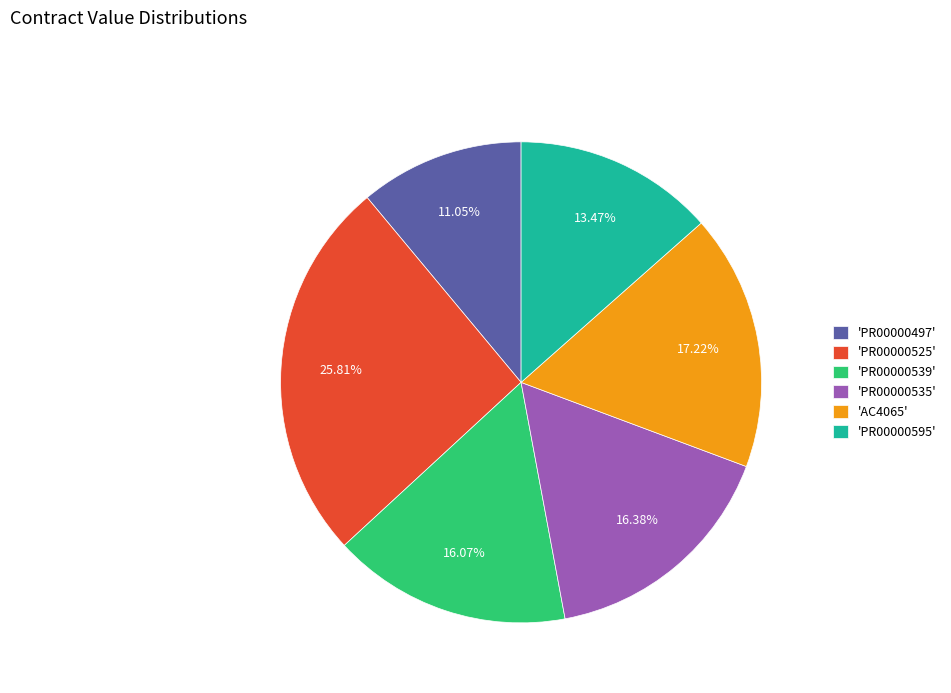

Is there a majority slice in this chart?

No